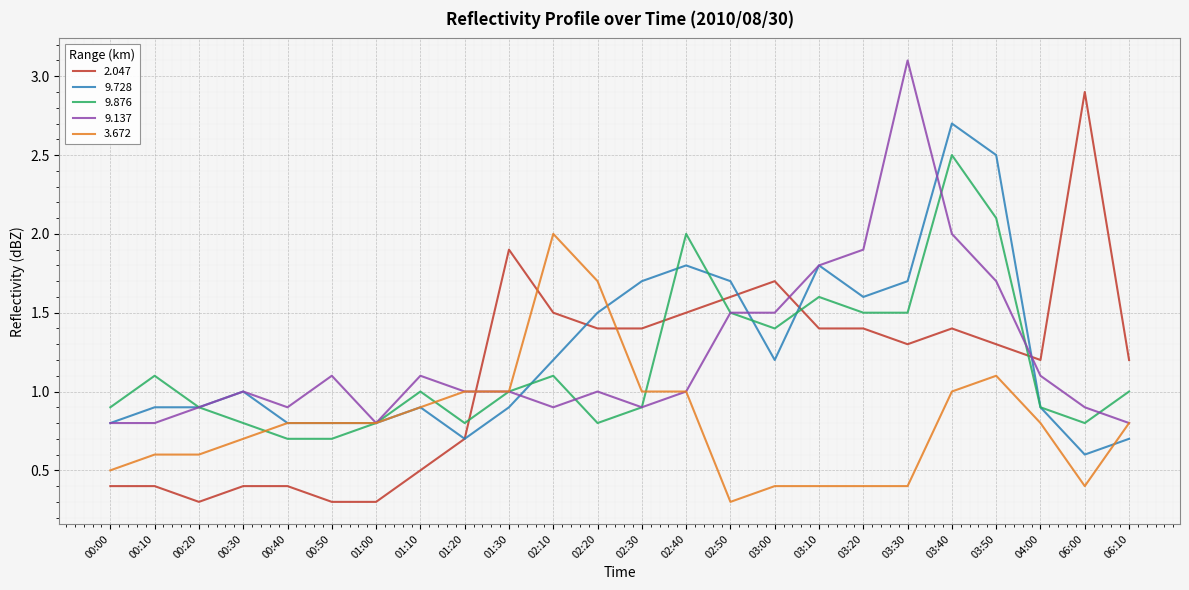

What position from the left is 01:00?

7